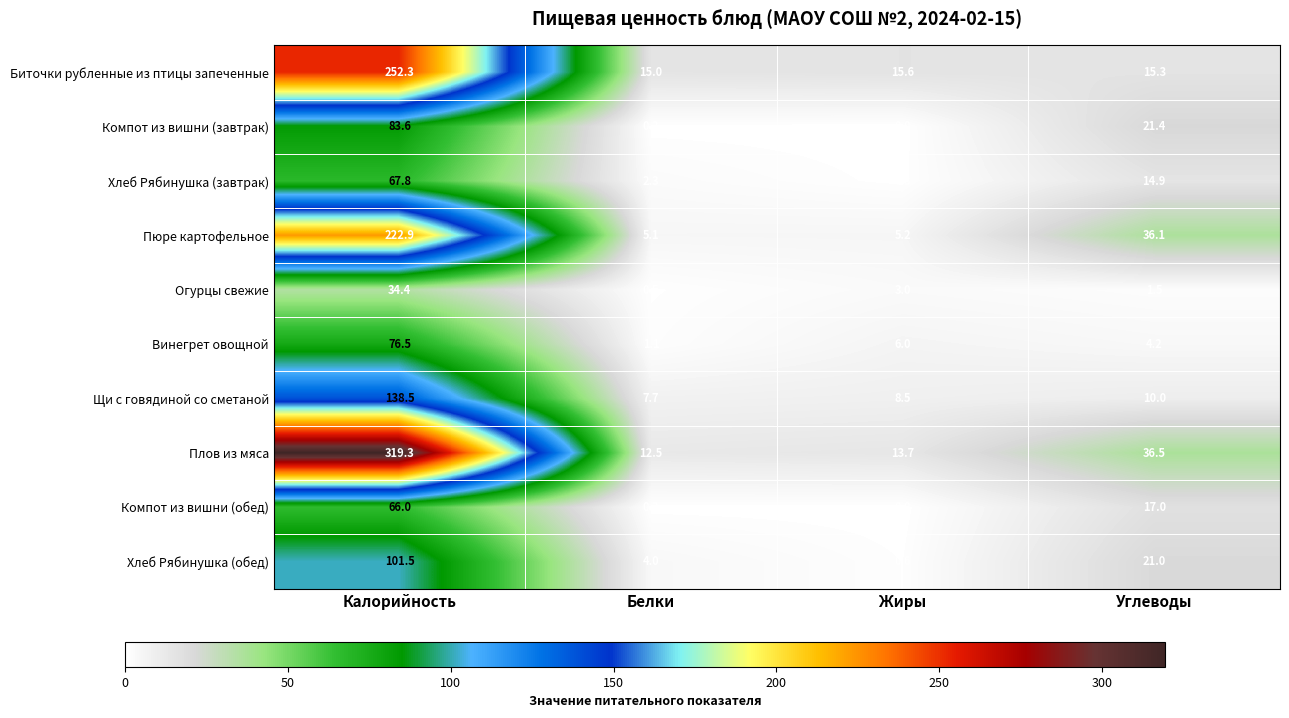

Is it true that Компот из вишни (завтрак) equals 83.6 at Калорийность?

True